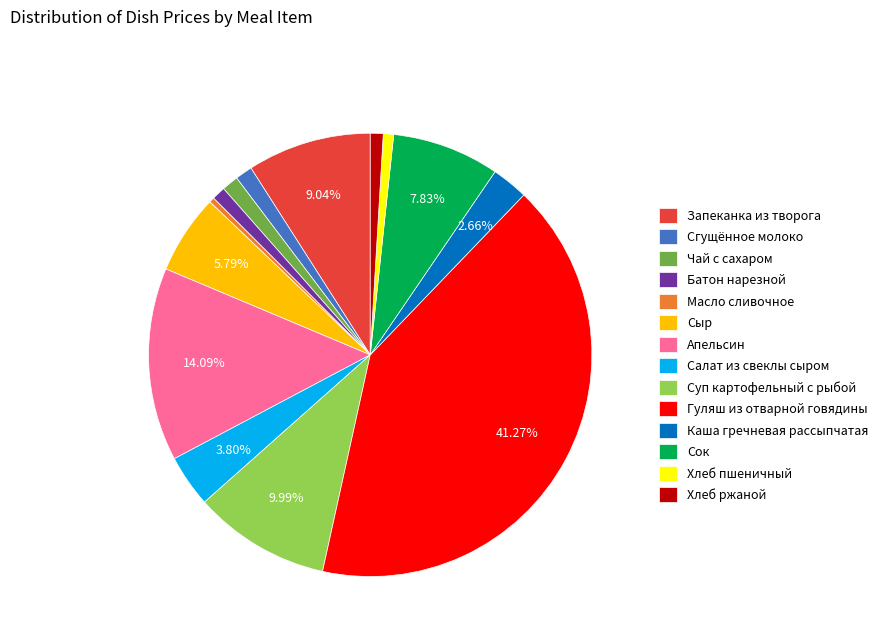

Which category has the biggest portion of the pie?

Гуляш из отварной говядины